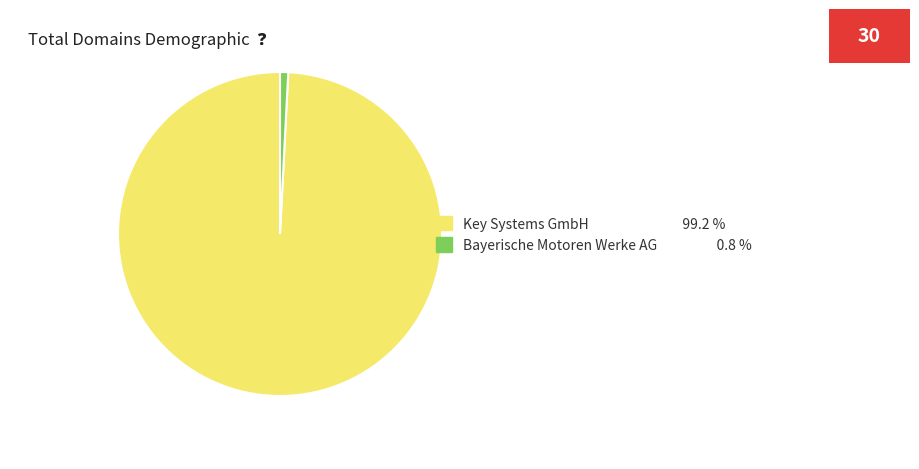

Which slice is the smallest?

Bayerische Motoren Werke AG